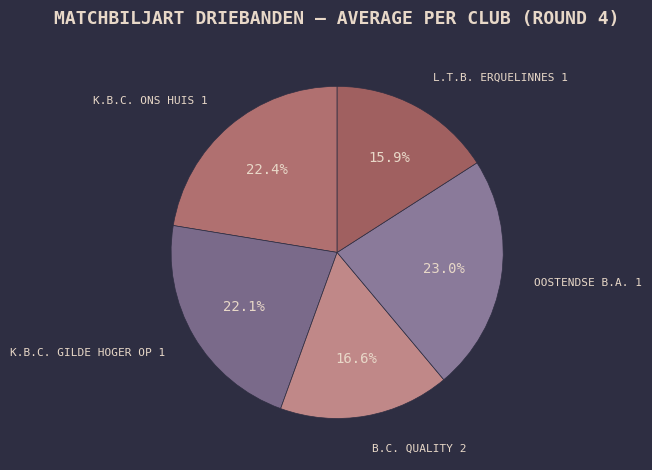

To the nearest percent, what is the difference between the L.T.B. ERQUELINNES 1 and K.B.C. ONS HUIS 1 slice percentages?

6%